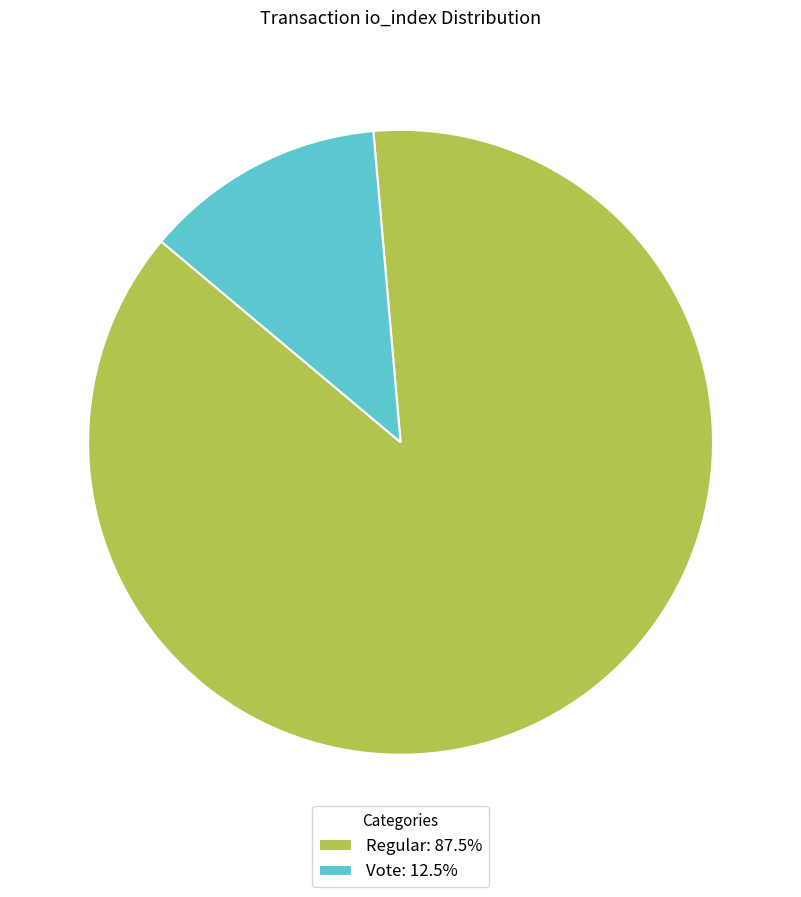

Combined, do Regular: 87.5% and Vote: 12.5% account for over 50%?

Yes